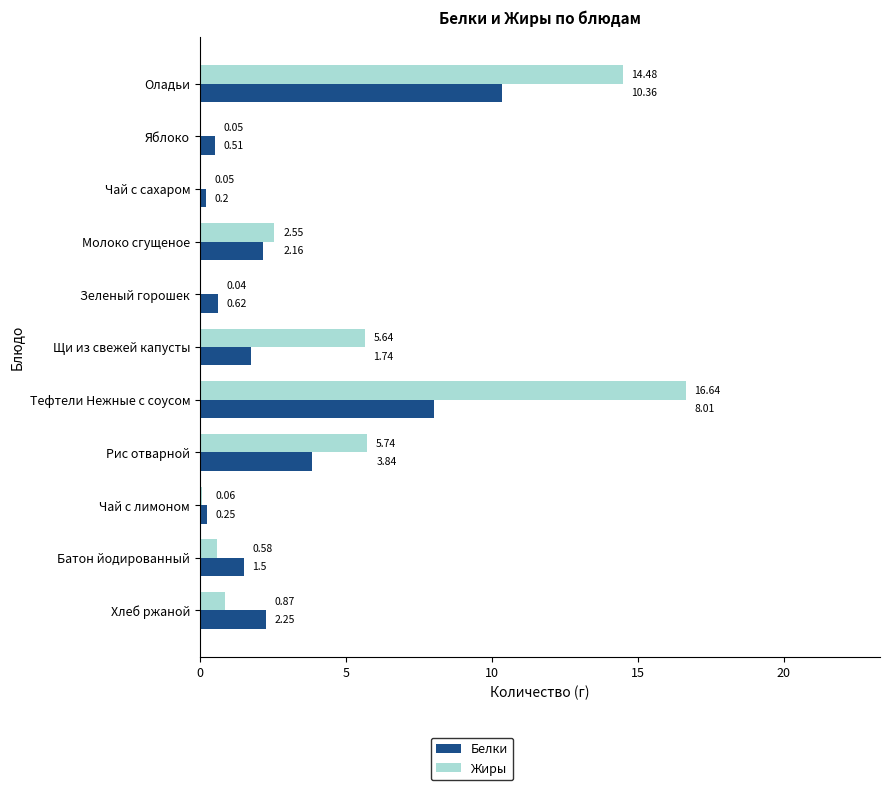

At which label is Жиры closest to 8?

Рис отварной